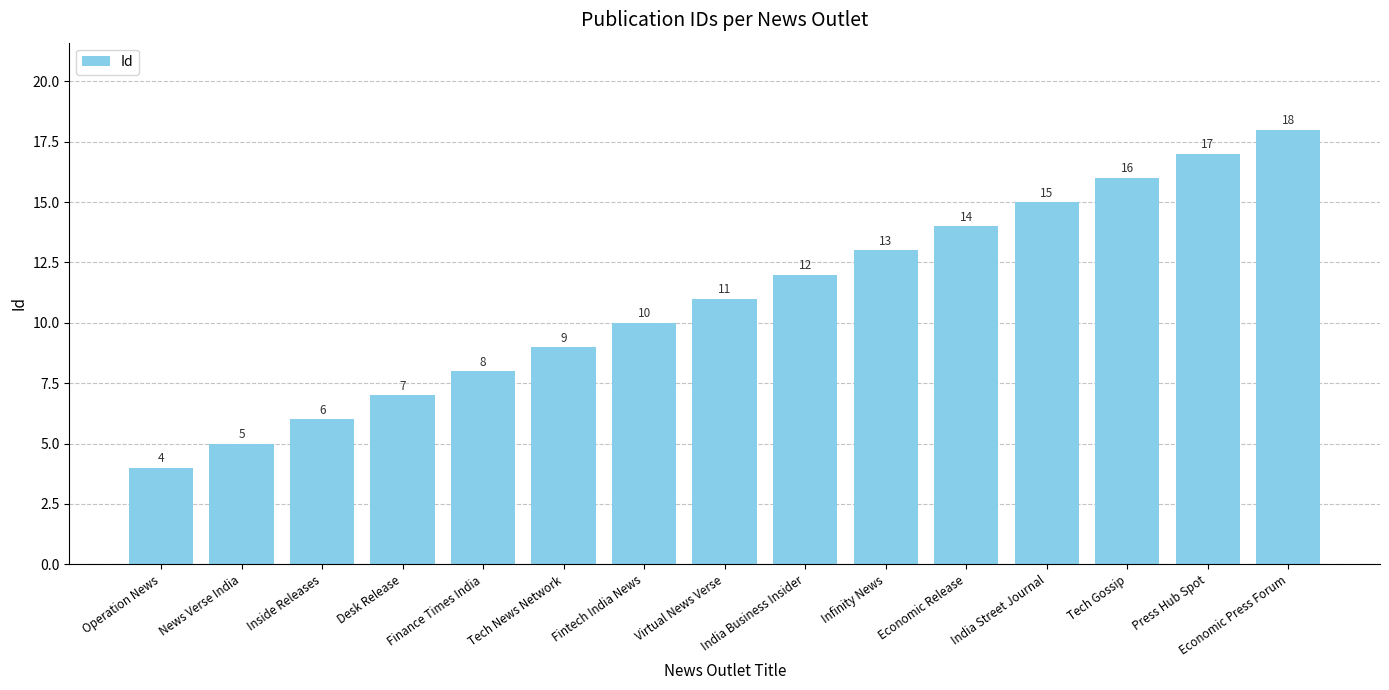

Which has a higher value, India Business Insider or Inside Releases?

India Business Insider